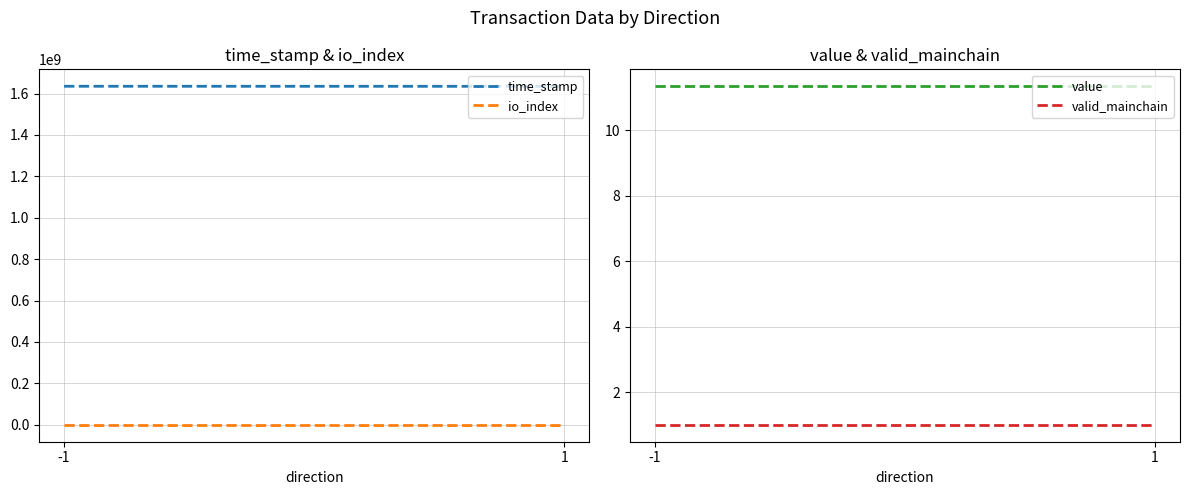

What is the minimum value shown in the chart?

1.0